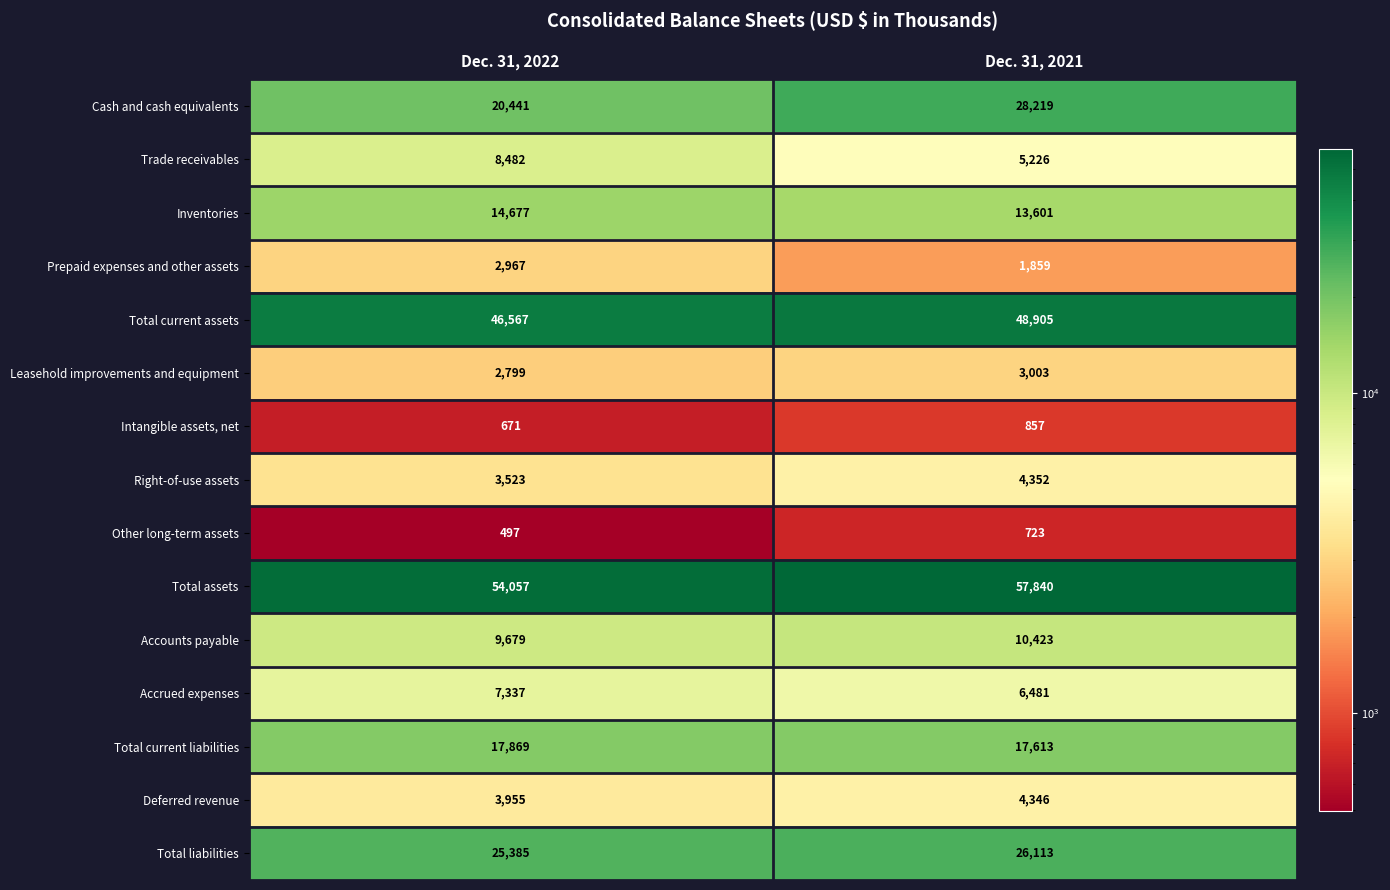

At how many categories does at least one series exceed 35269?

2